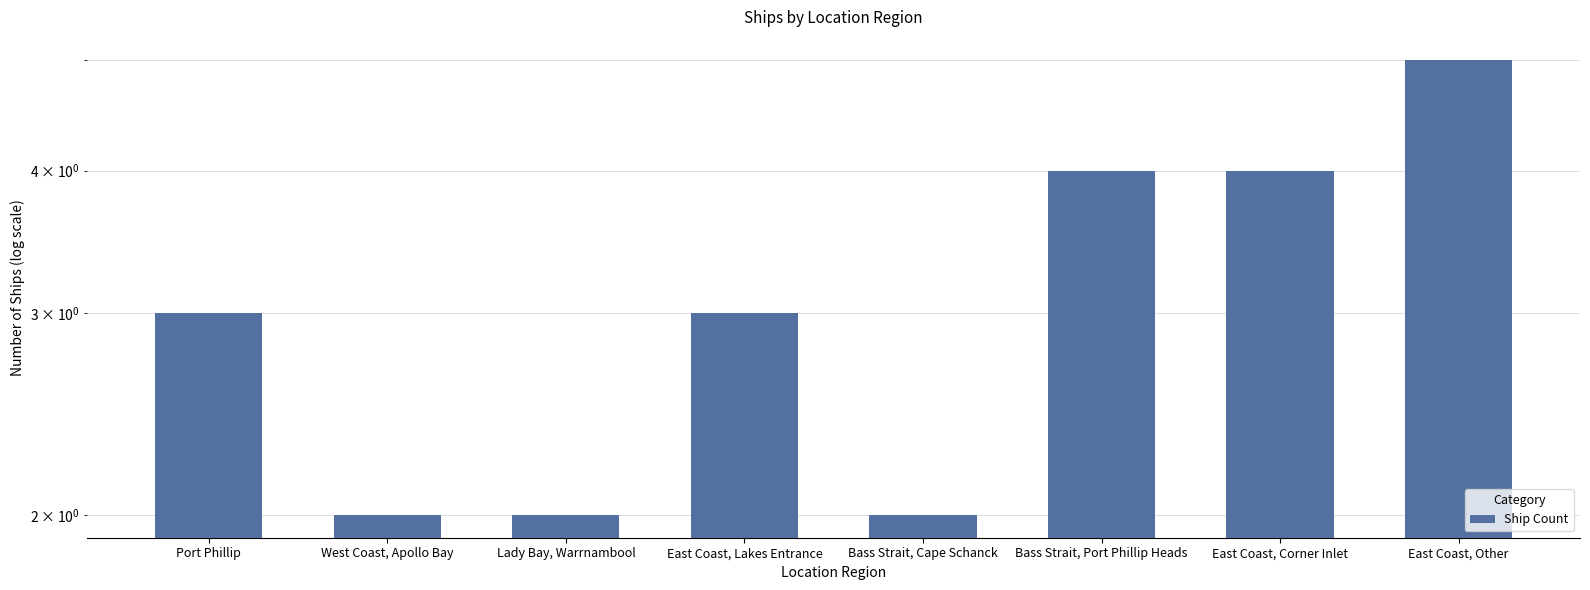

What is the difference between the second highest and second lowest values?

2